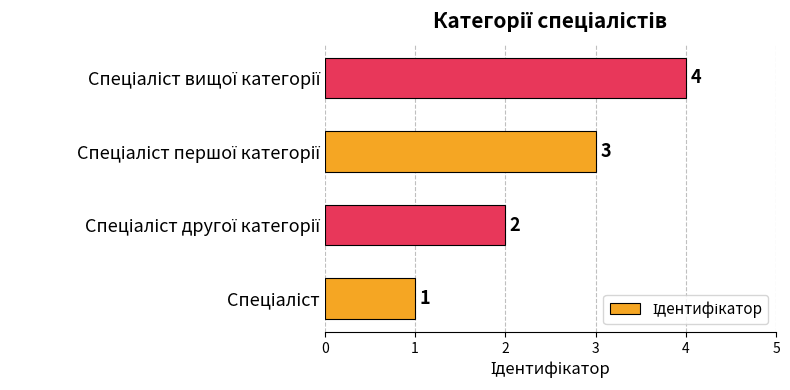

What is the difference between the maximum and minimum values?

3